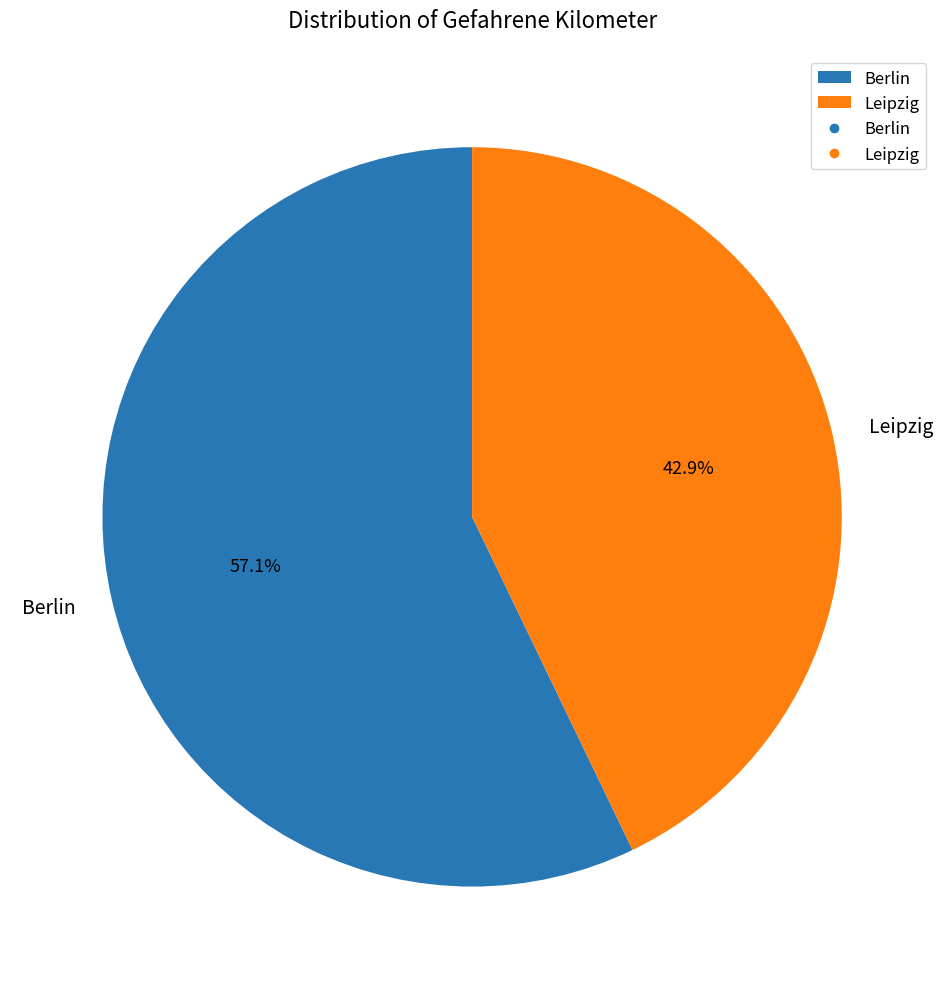

Count the number of slices in the pie.

2